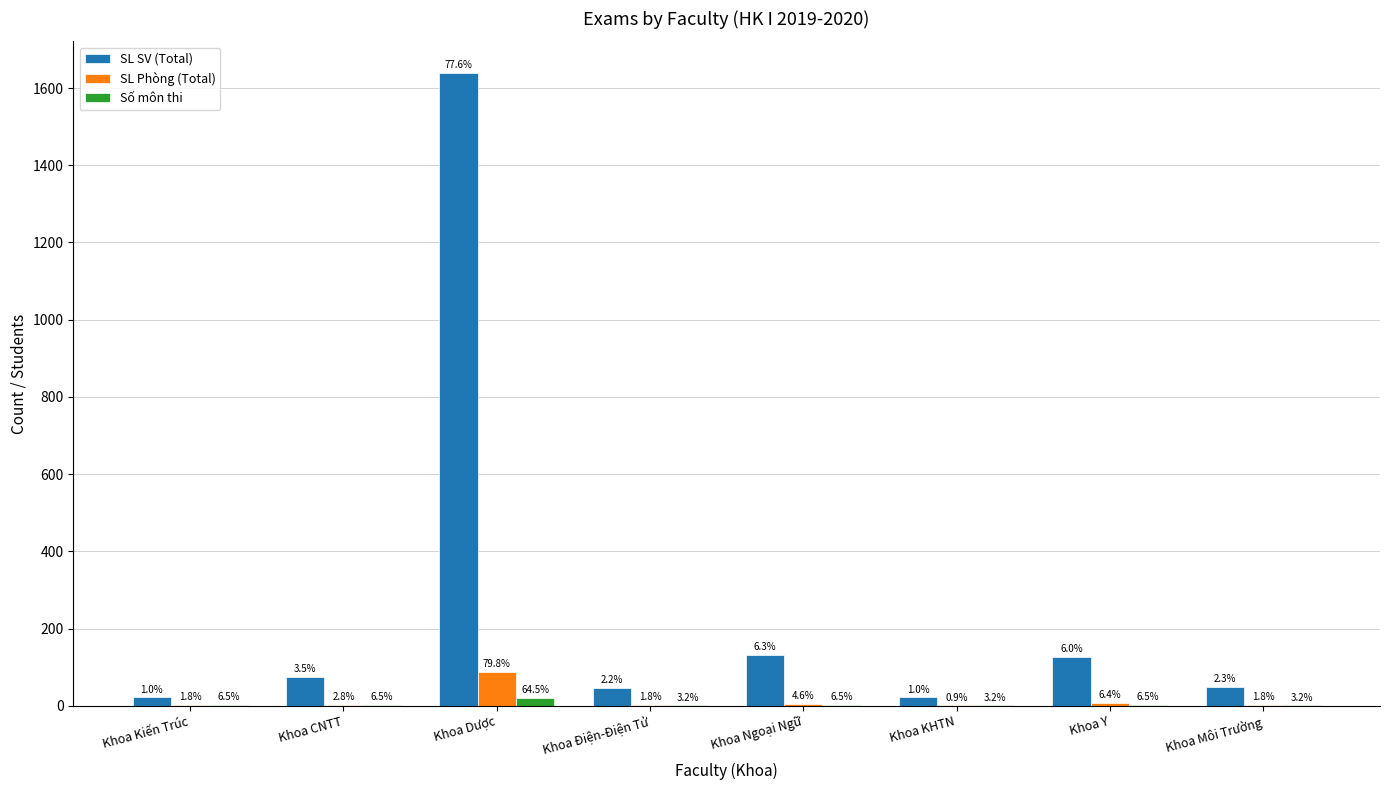

Are the bars grouped side by side (vs. stacked)?

Yes